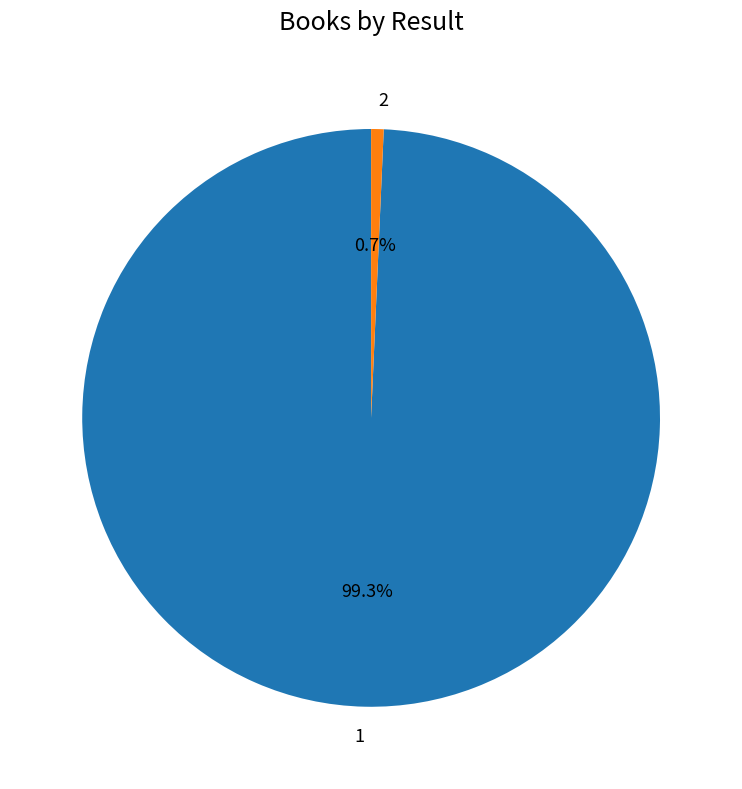

Rank the categories by value from lowest to highest.

2, 1